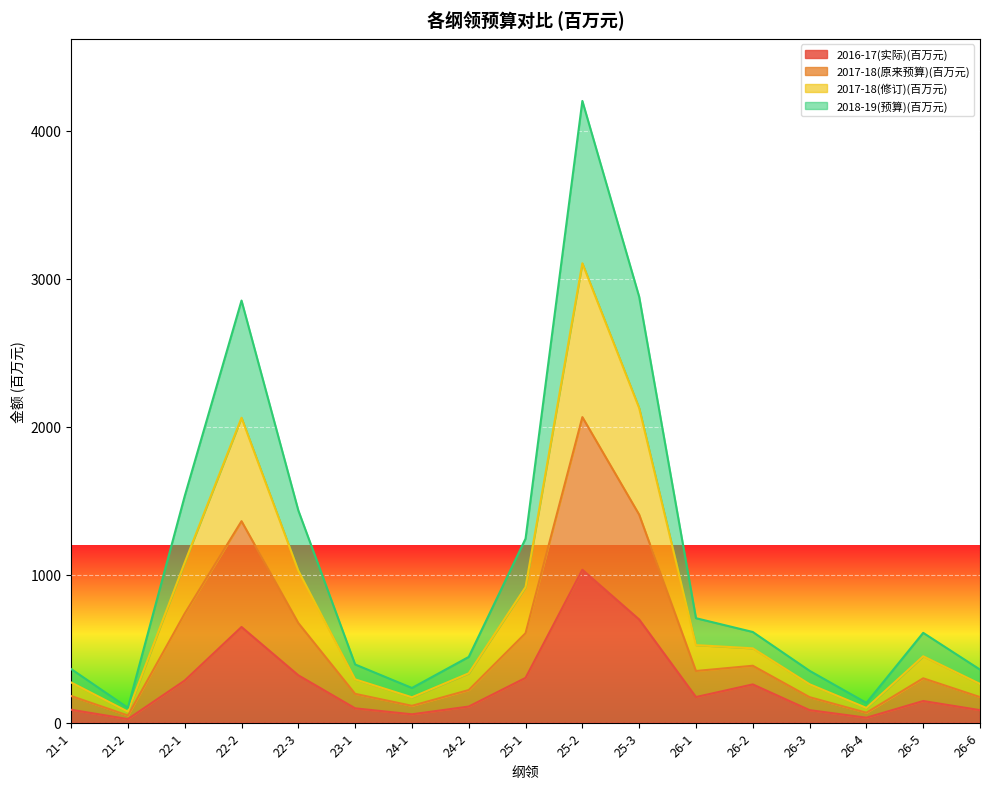

True or false: 2018-19(预算)(百万元) and 2017-18(原来预算)(百万元) intersect in this chart.

False